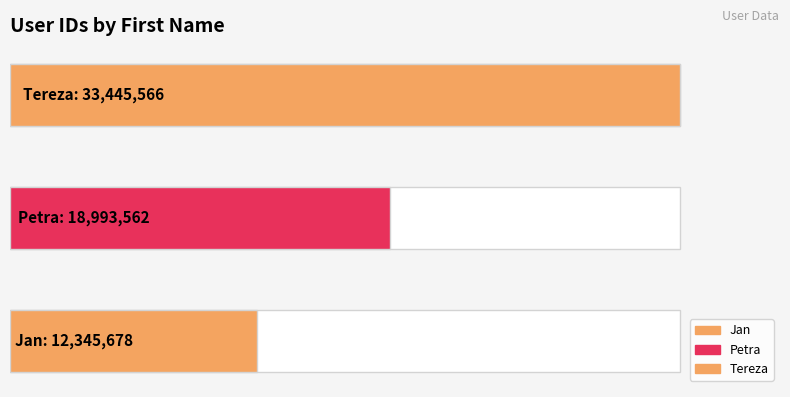

True or false: the data shows 33650591 at Petra.

False